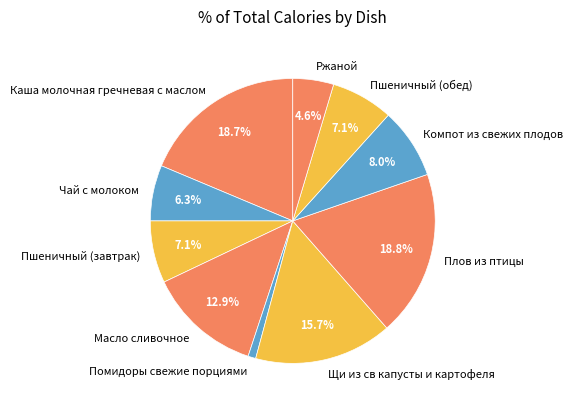

The Масло сливочное slice represents 13% of the pie. True or false?

True